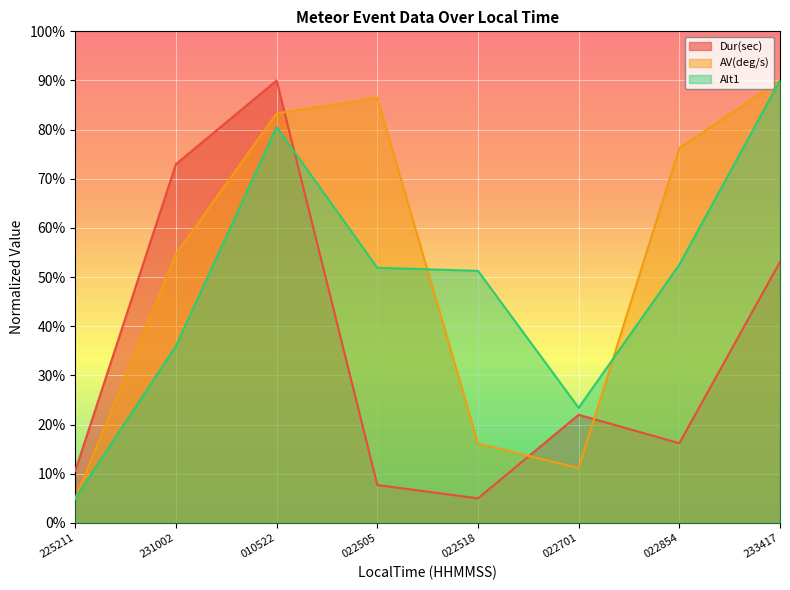

What is the difference between the maximum and second lowest values in the Alt1 series?

66.6